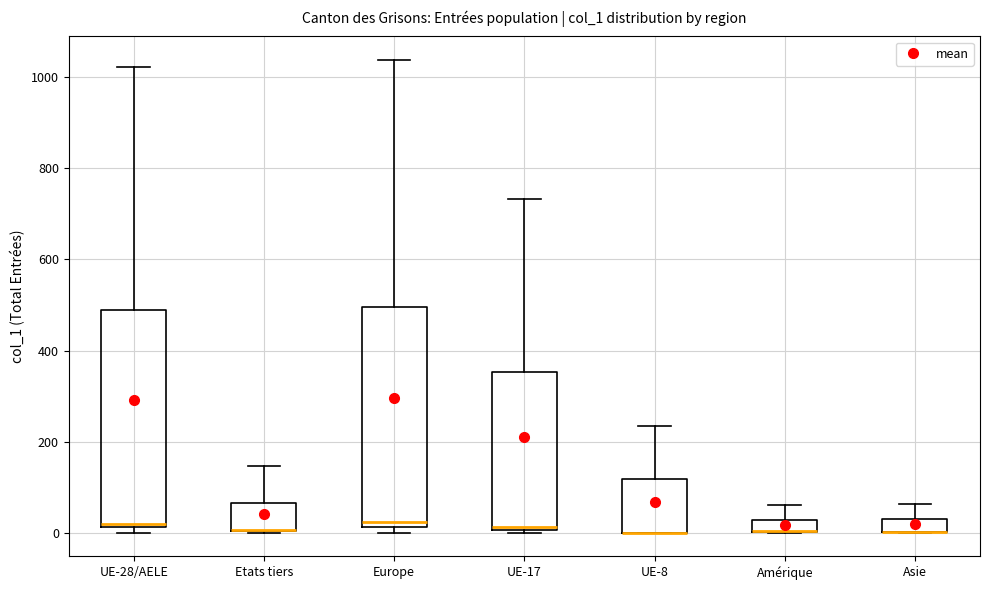

Where does the upper whisker of the box for Europe end on the y-axis? The values are not printed on the chart, so give them approximately, as read against the axis.

1040